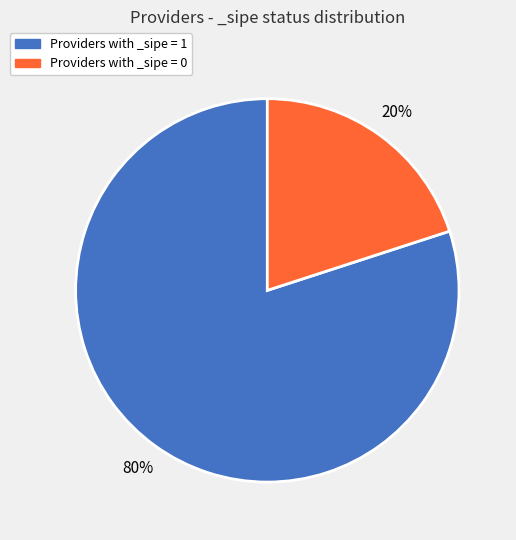

To the nearest percent, what is the average slice percentage?

50%